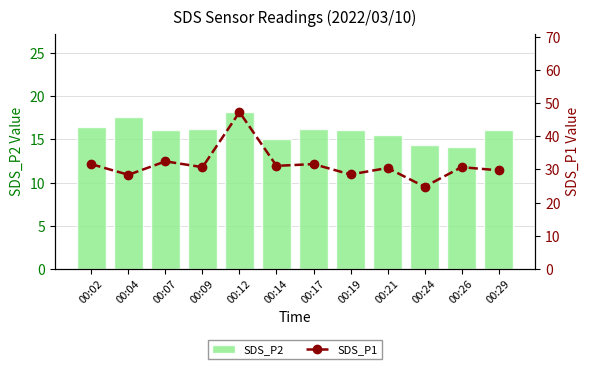

Is it true that SDS_P2 equals 6.1 at 00:26?

False